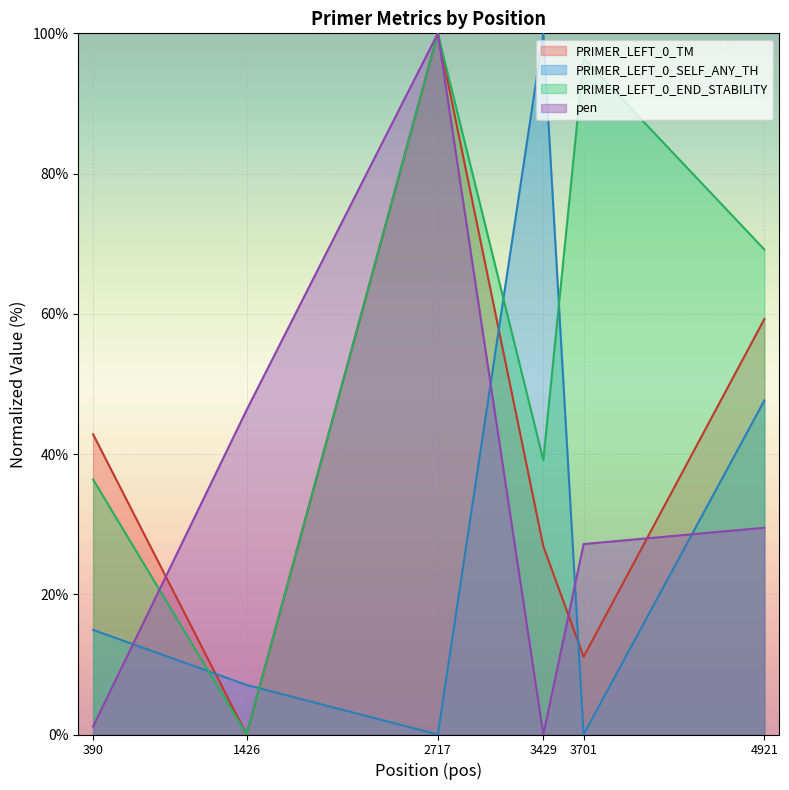

Which series has the widest spread of values?

PRIMER_LEFT_0_SELF_ANY_TH